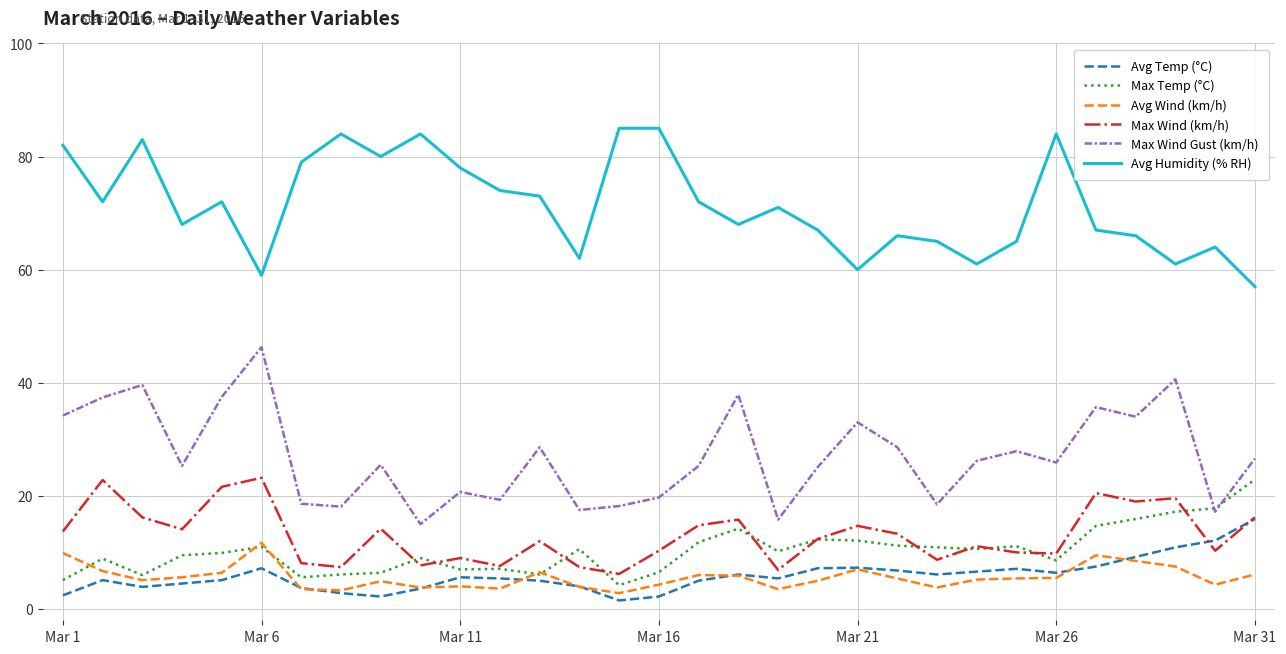

How many interior local valleys does the Avg Humidity (% RH) series have?

9